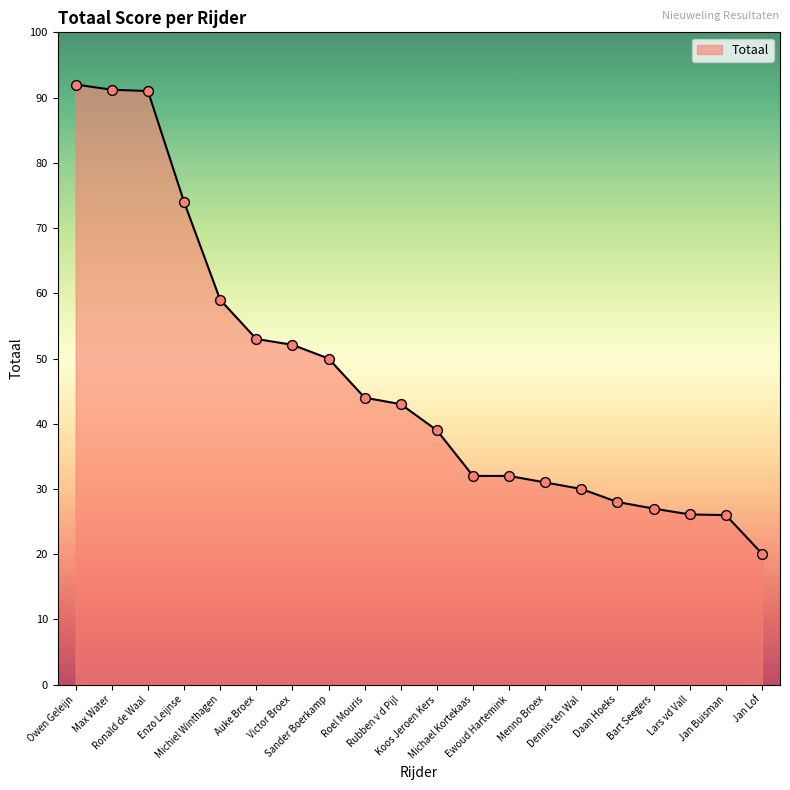

Which has a higher value, Rubben v d Pijl or Lars vd Vall?

Rubben v d Pijl